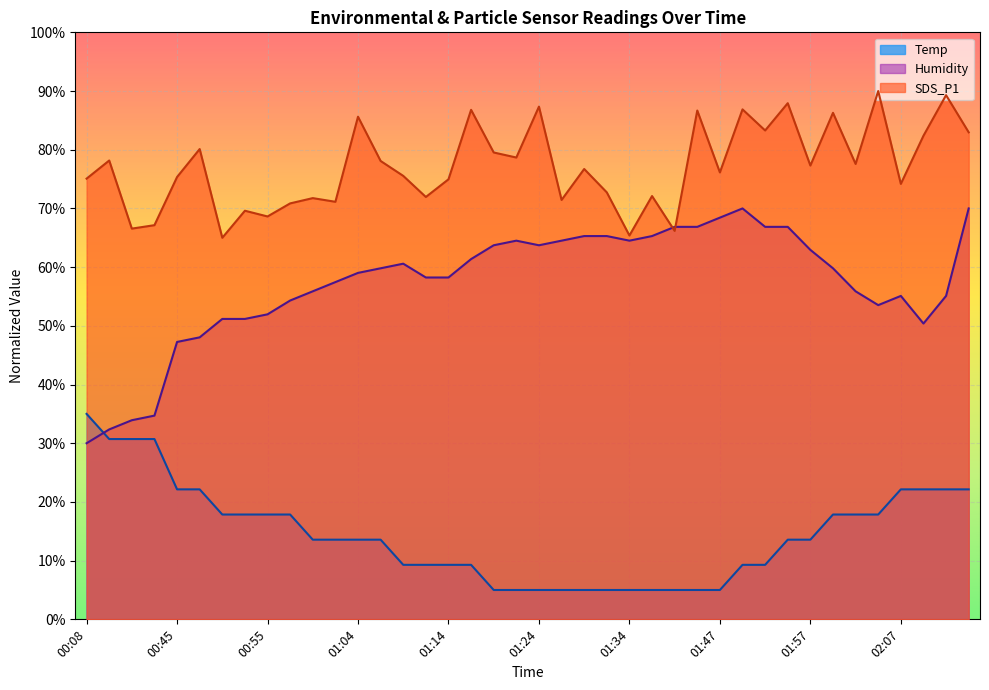

Which series has the largest total across all categories?

SDS_P1